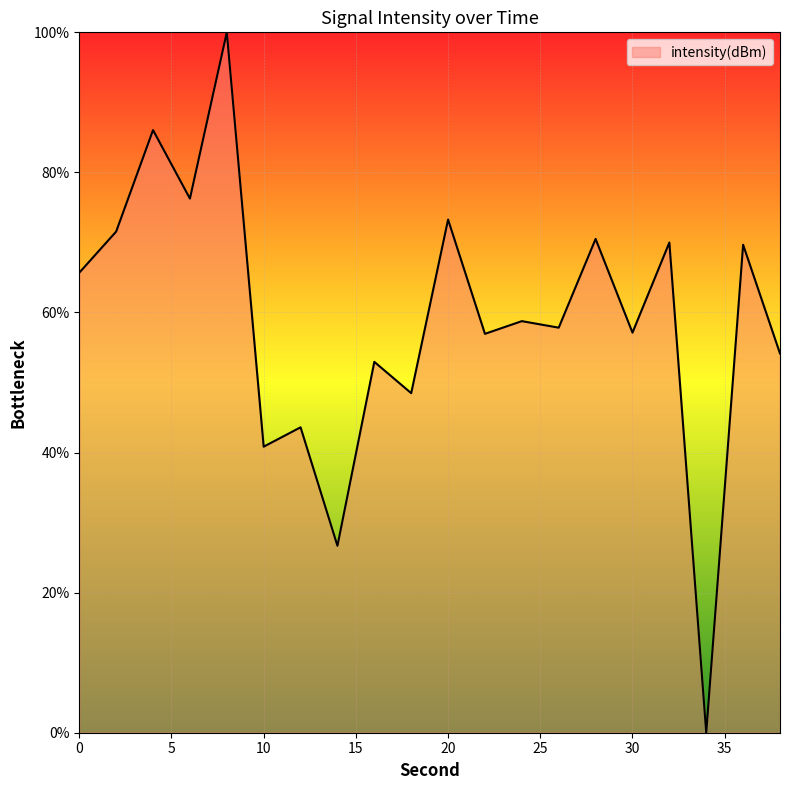

What is the greatest value displayed?

100.0